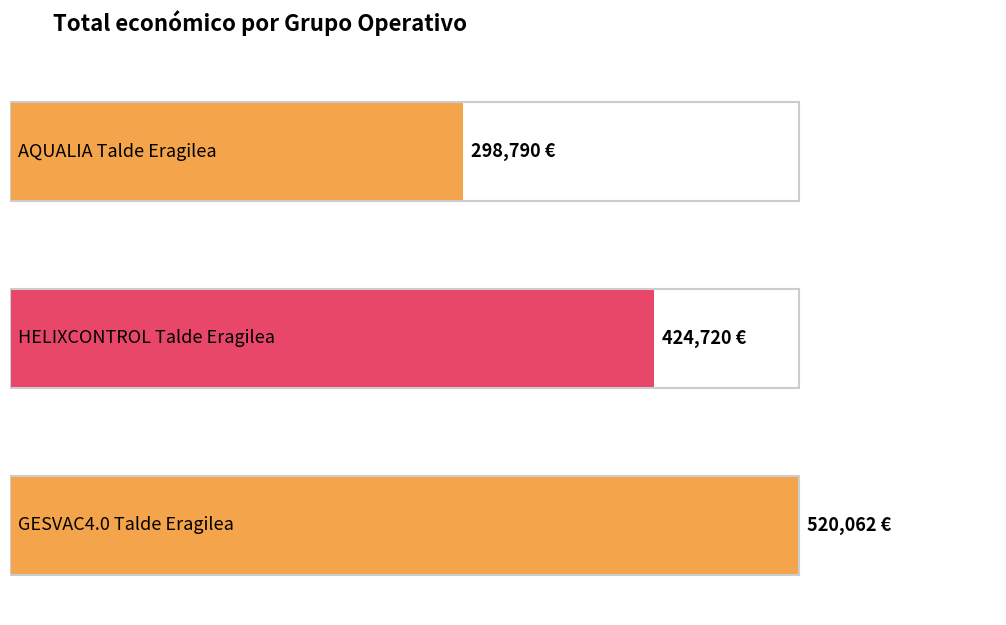

Where is the data nearest to the value 409426?

HELIXCONTROL Talde Eragilea